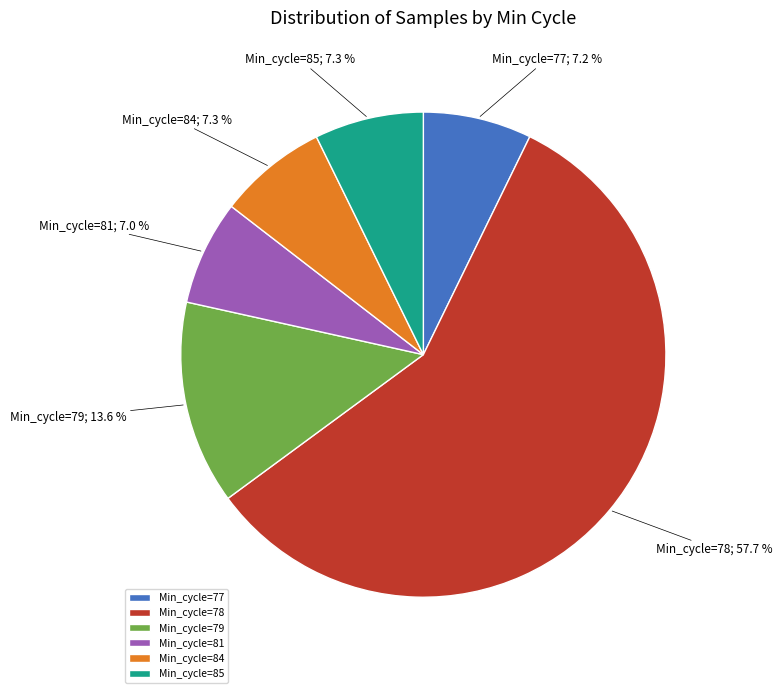

How much of the chart is everything except Min_cycle=85?

92.7%